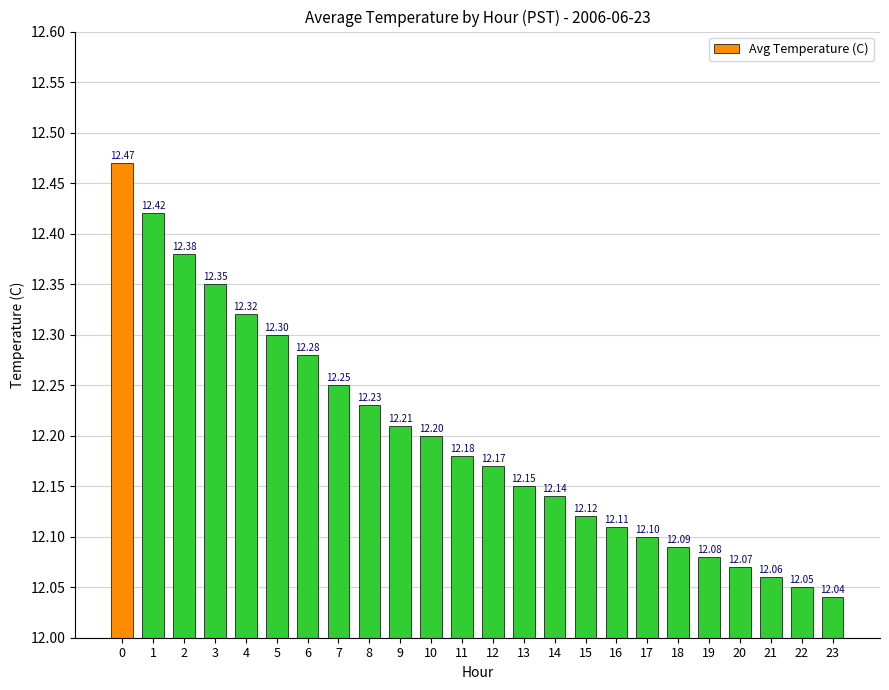

The value at 16 is 12.1. True or false?

True